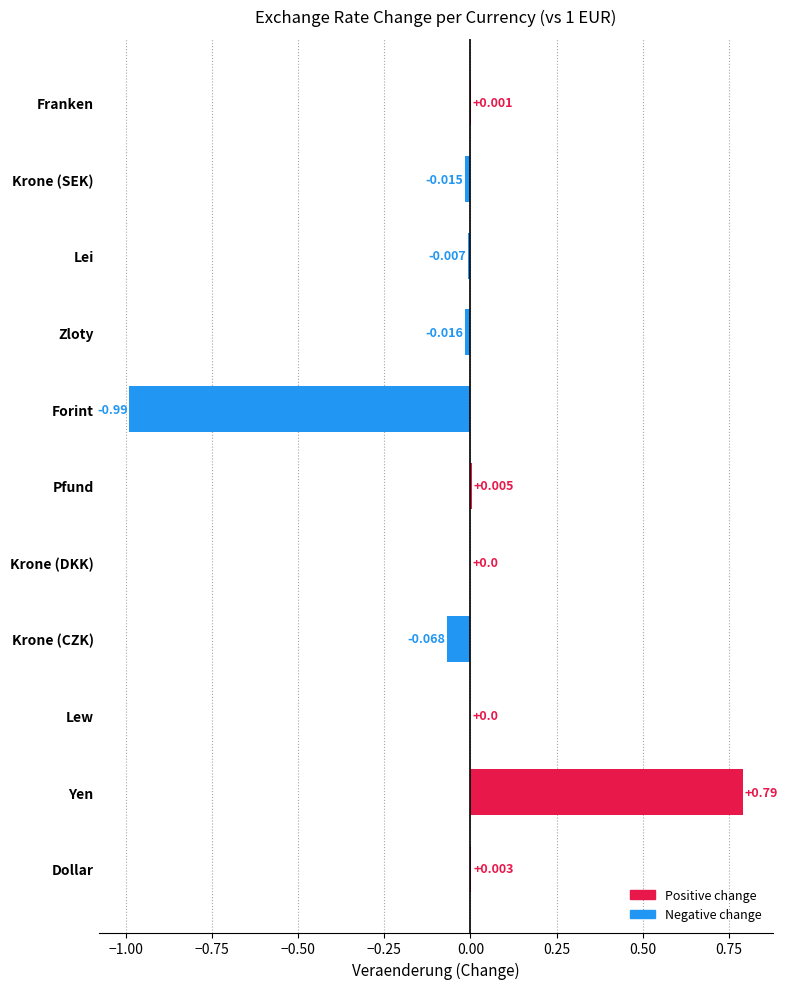

Which label corresponds to the largest value in the chart?

Yen